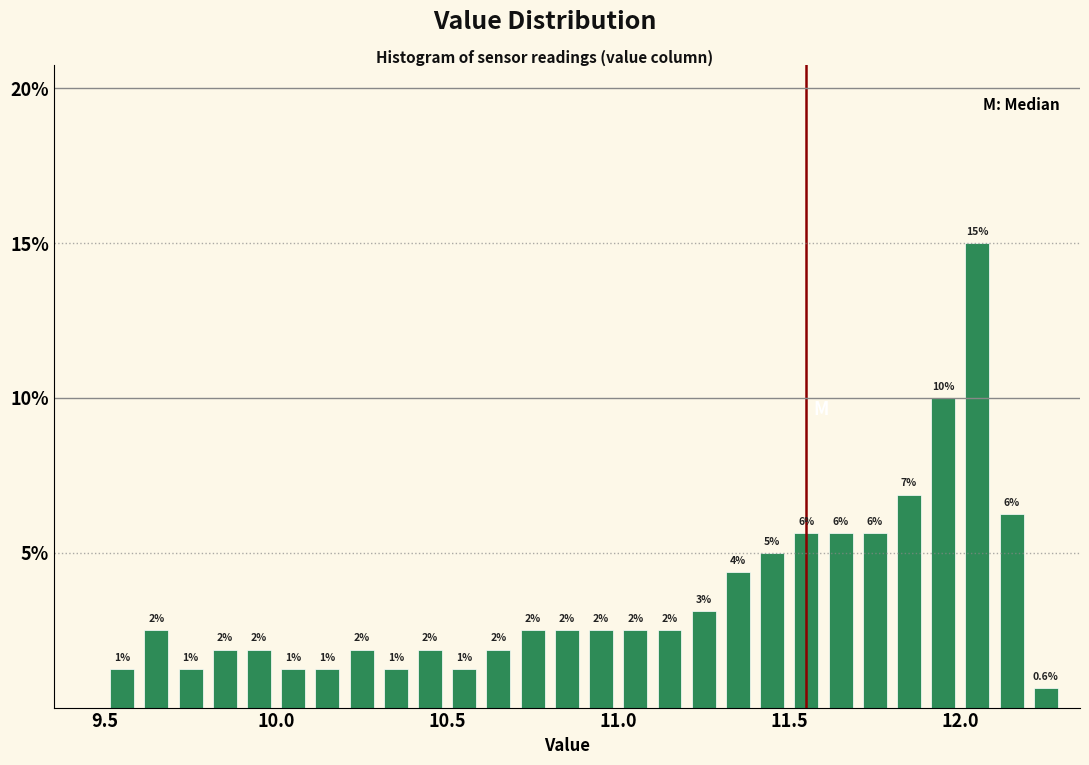

Read against the x-axis, roughly where is the centre of the tallest bar?

12.05